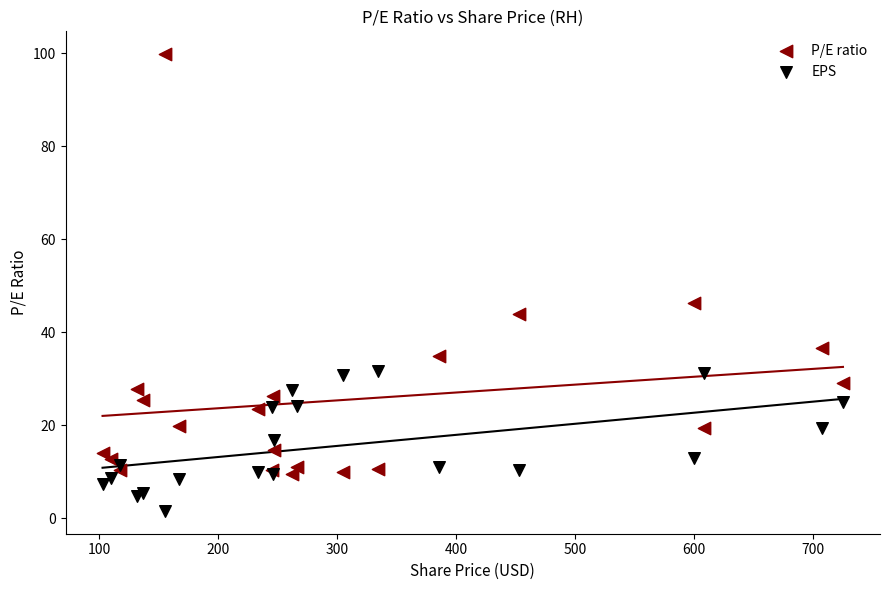

Which series reaches the maximum Y coordinate?

P/E ratio